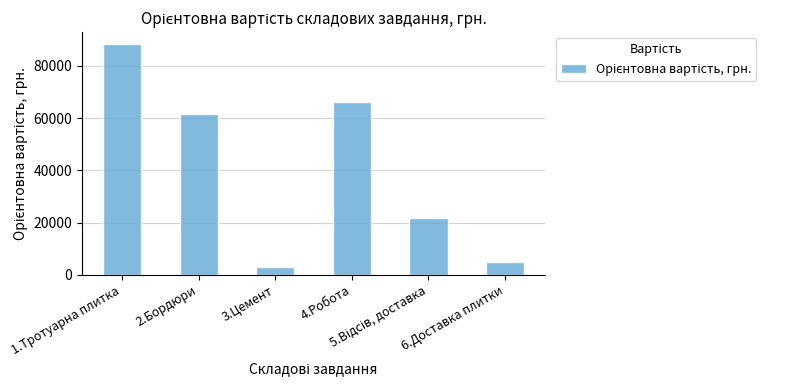

What is the difference between the values at 6.Доставка плитки and 1.Тротуарна плитка?

83500